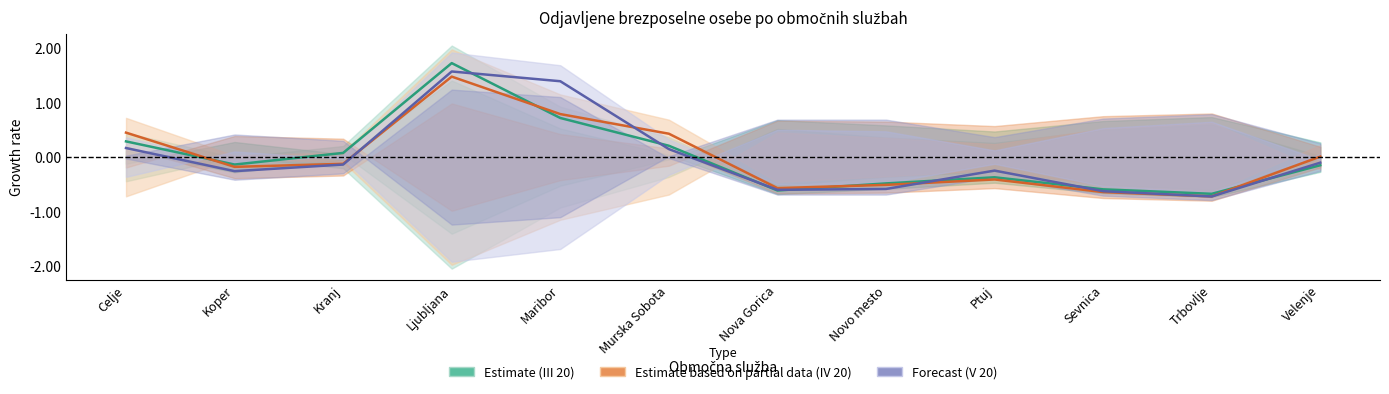

Between Nova Gorica and Sevnica, which series saw the biggest shift?

IV 20